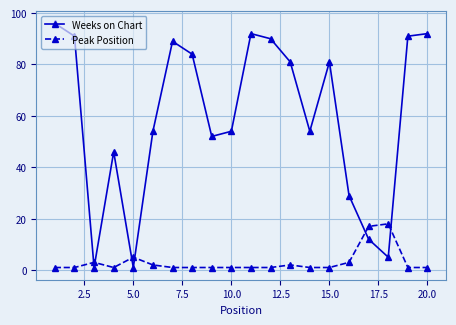

How many distinct data groups are displayed?

2